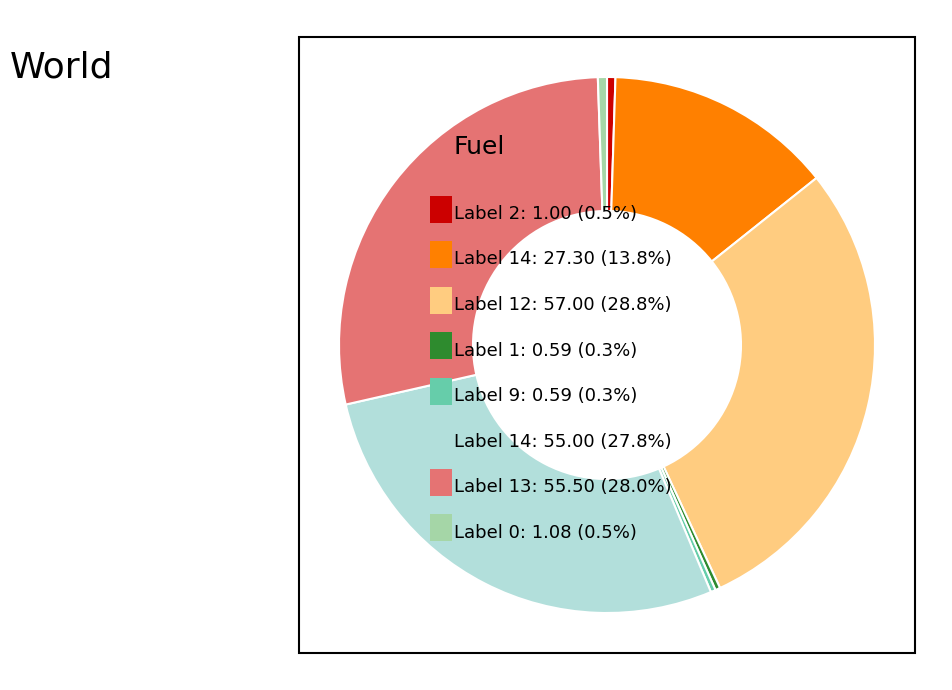

How many slices are in this pie chart?

8